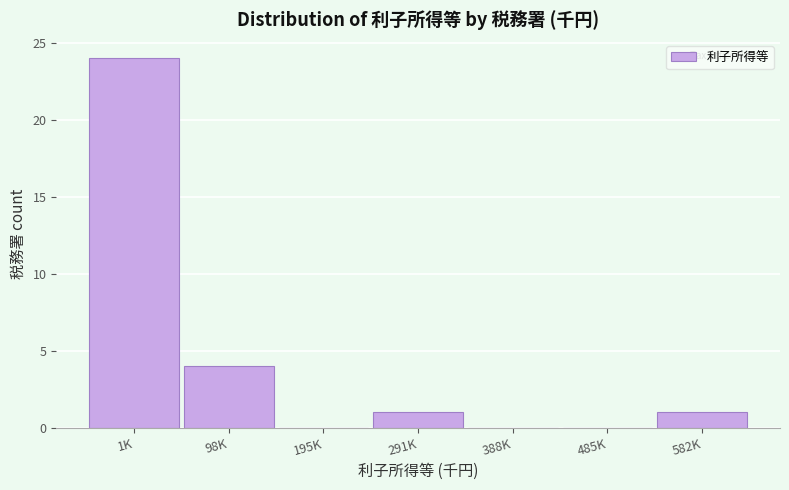

Reading left to right, transcribe all the data shown in this chart.

1K=24	98K=4	195K=0	291K=1	388K=0	485K=0	582K=1